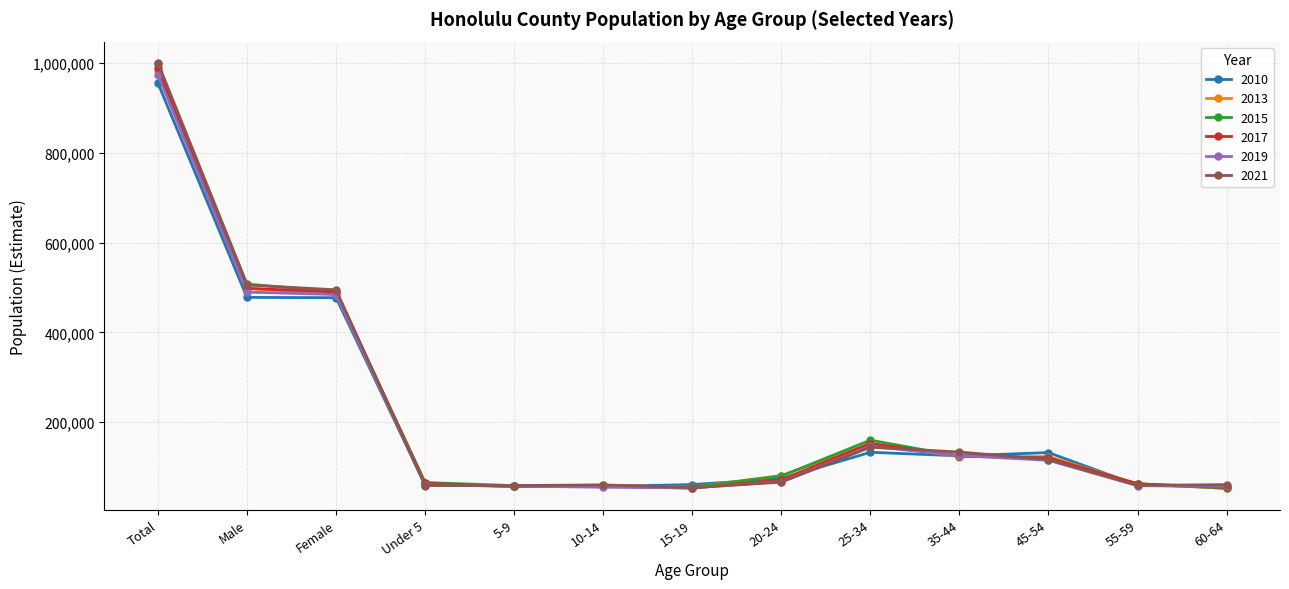

True or false: 2013 has a value of 498255 at Male.

True